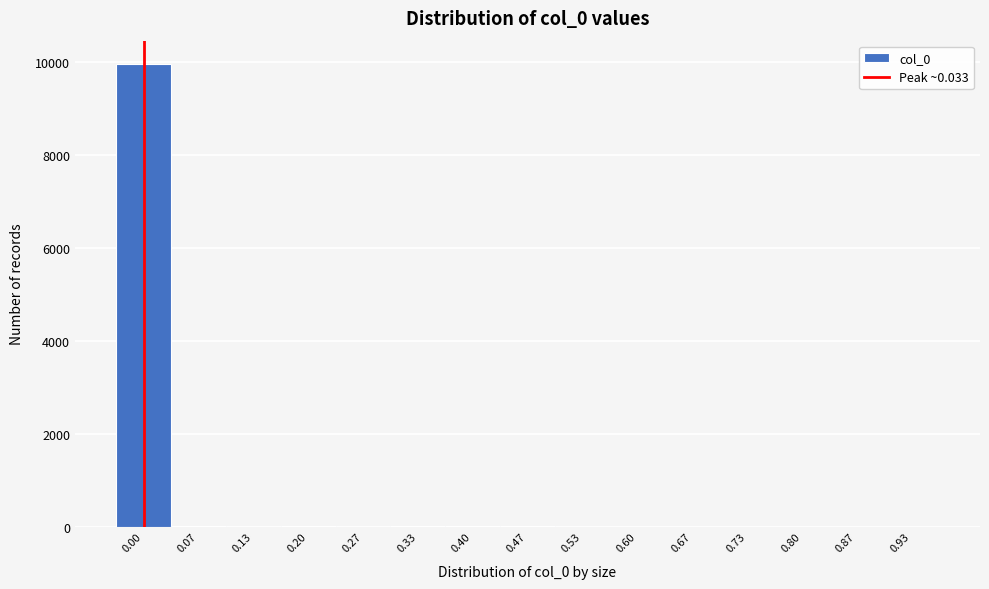

What is the greatest value displayed?

9954